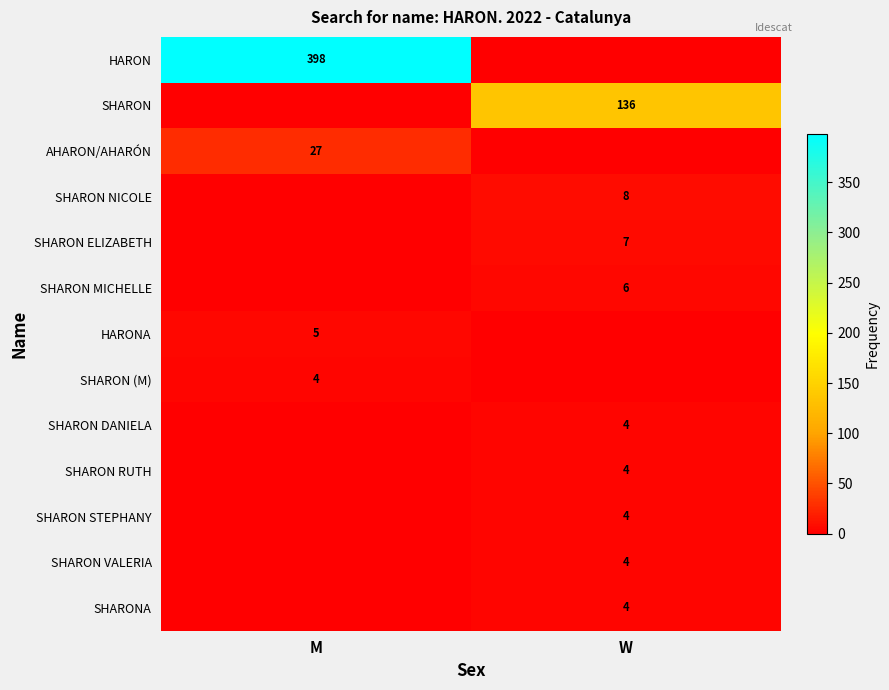

The SHARON VALERIA series shows 4 at W. True or false?

True